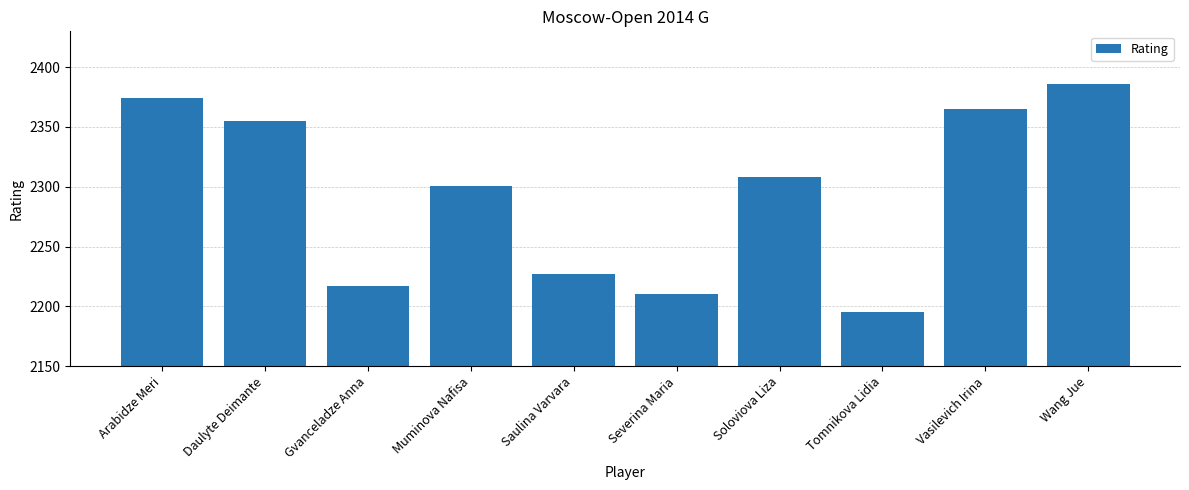

What is the smallest value displayed?

2195